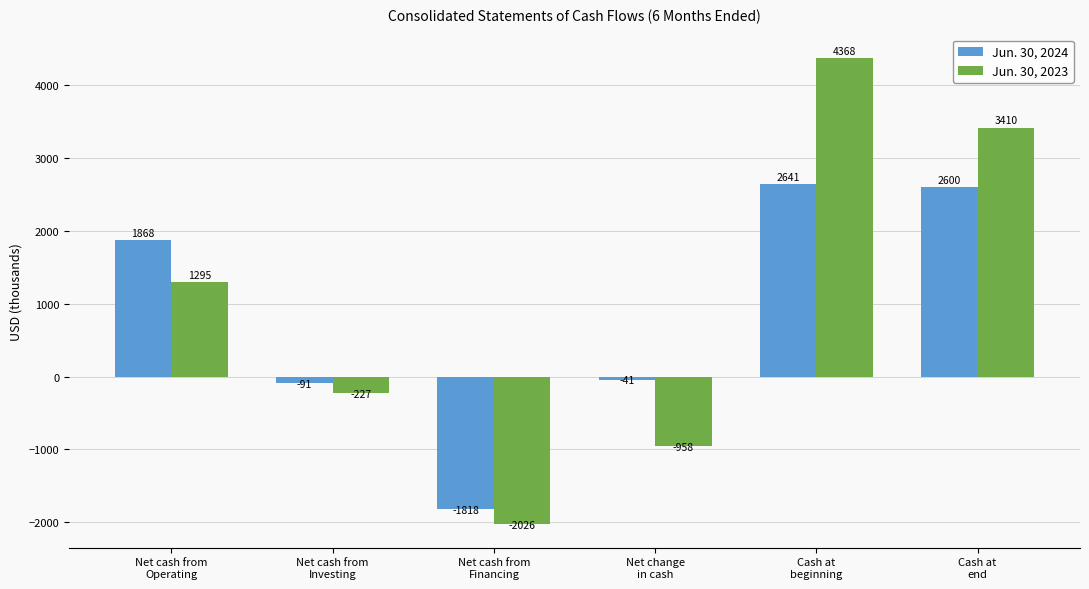

What is the label of the 5th bar from the right?

Net cash from
Investing